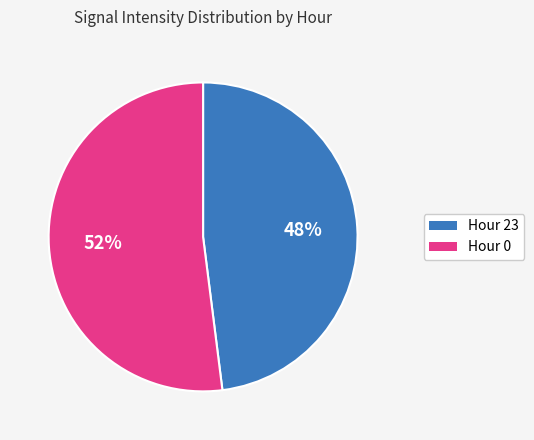

To the nearest percent, what is the difference between the Hour 0 and Hour 23 slice percentages?

4%